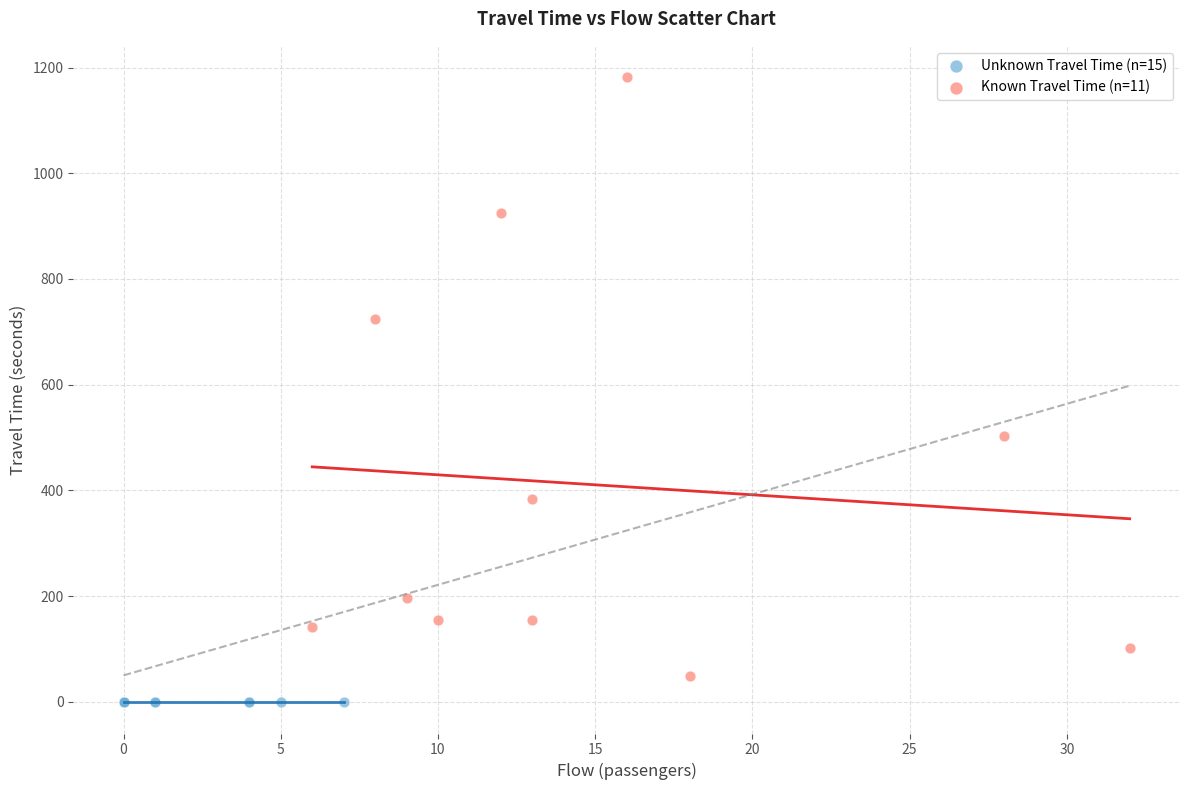

What are all the series names shown in the legend?

Unknown Travel Time (n=15), Known Travel Time (n=11)